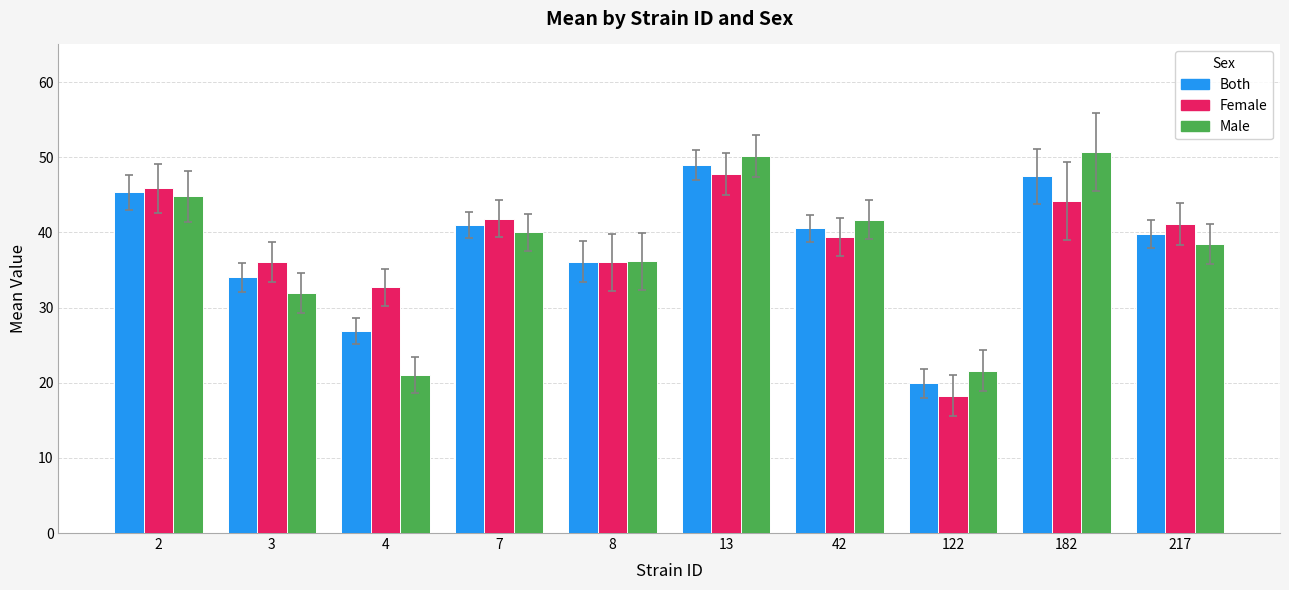

What is the maximum value shown in the chart?

50.7